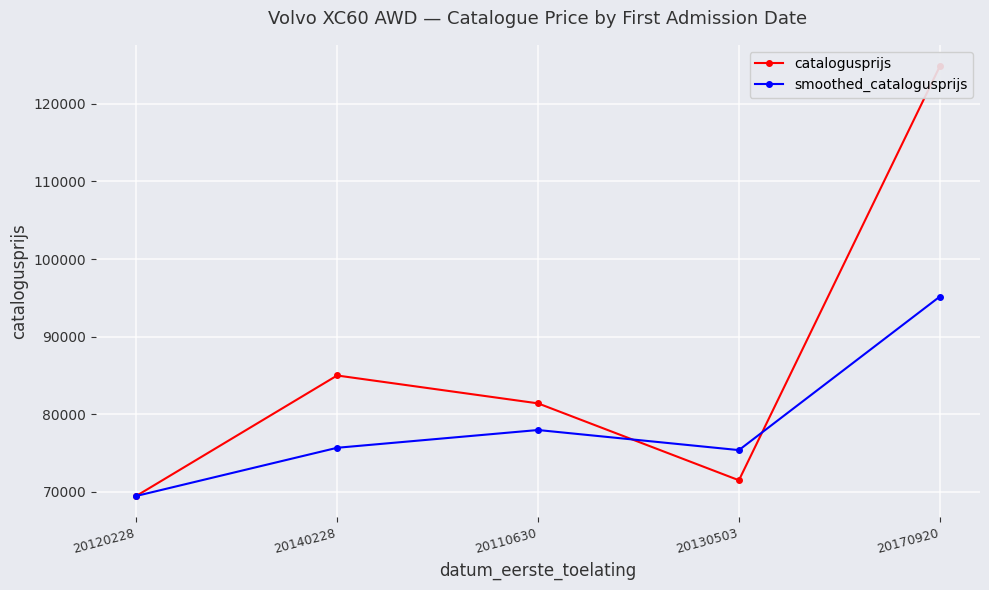

Is this an area chart (filled region under the line)?

No